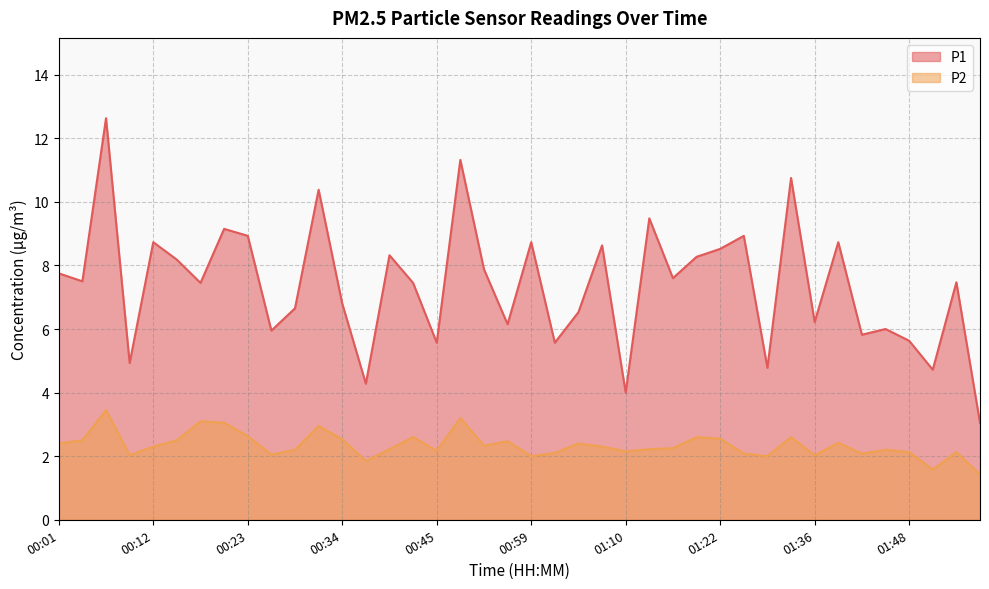

At which label does P2 first exceed 2?

00:01